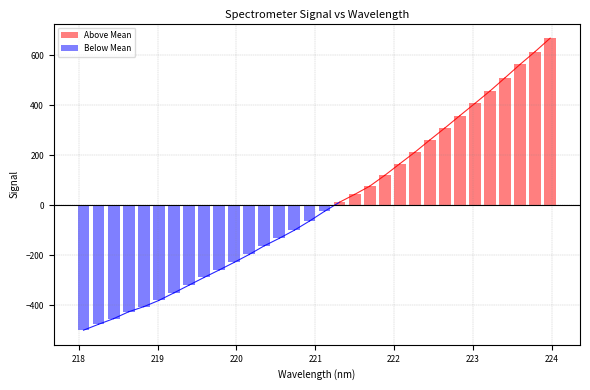

What is the value of the Below Mean bar at the 5th from the left?

-406.5